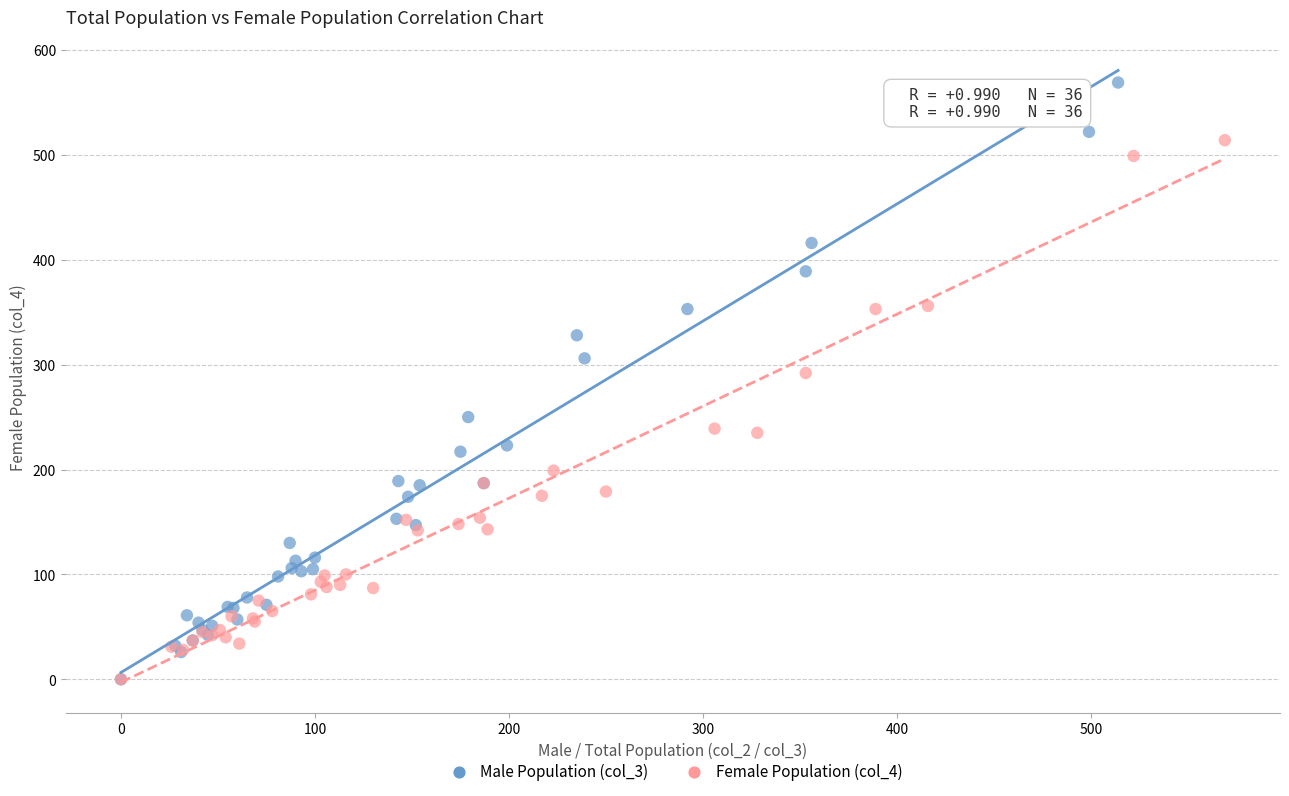

Which series contains the highest Y value?

Male Population (col_3)